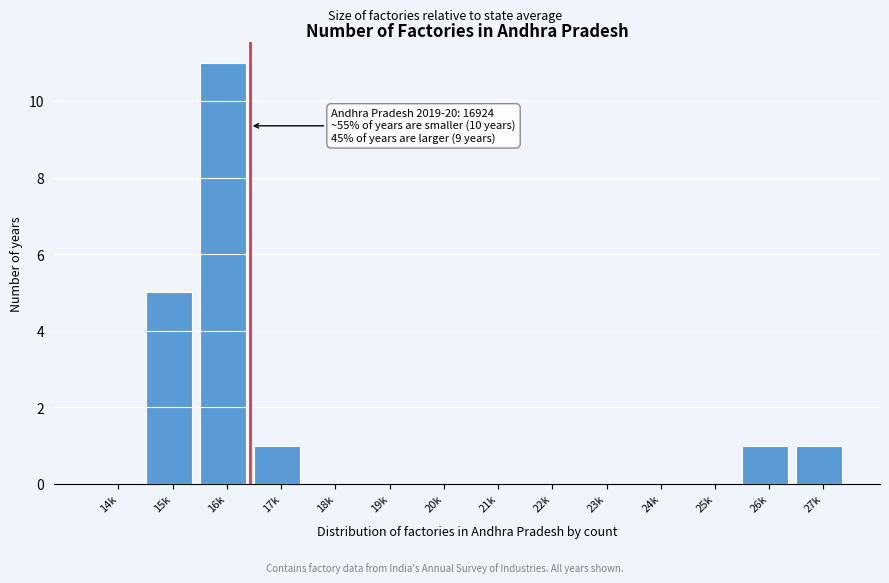

Reading left to right, transcribe all the data shown in this chart.

14k=0	15k=5	16k=11	17k=1	18k=0	19k=0	20k=0	21k=0	22k=0	23k=0	24k=0	25k=0	26k=1	27k=1